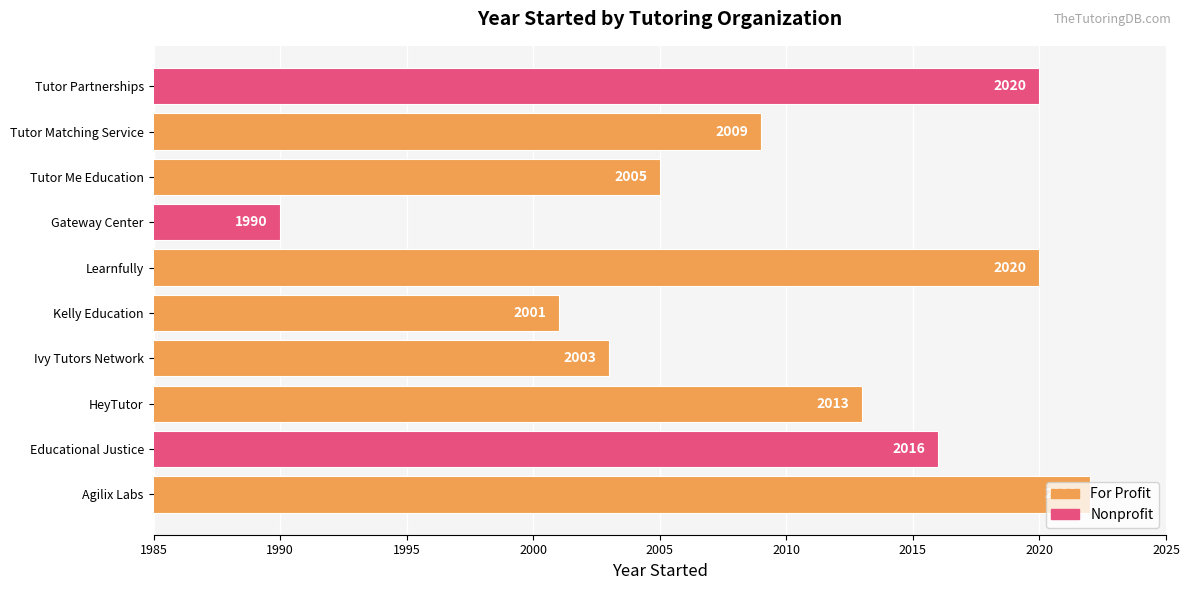

What is the smallest value displayed?

1990